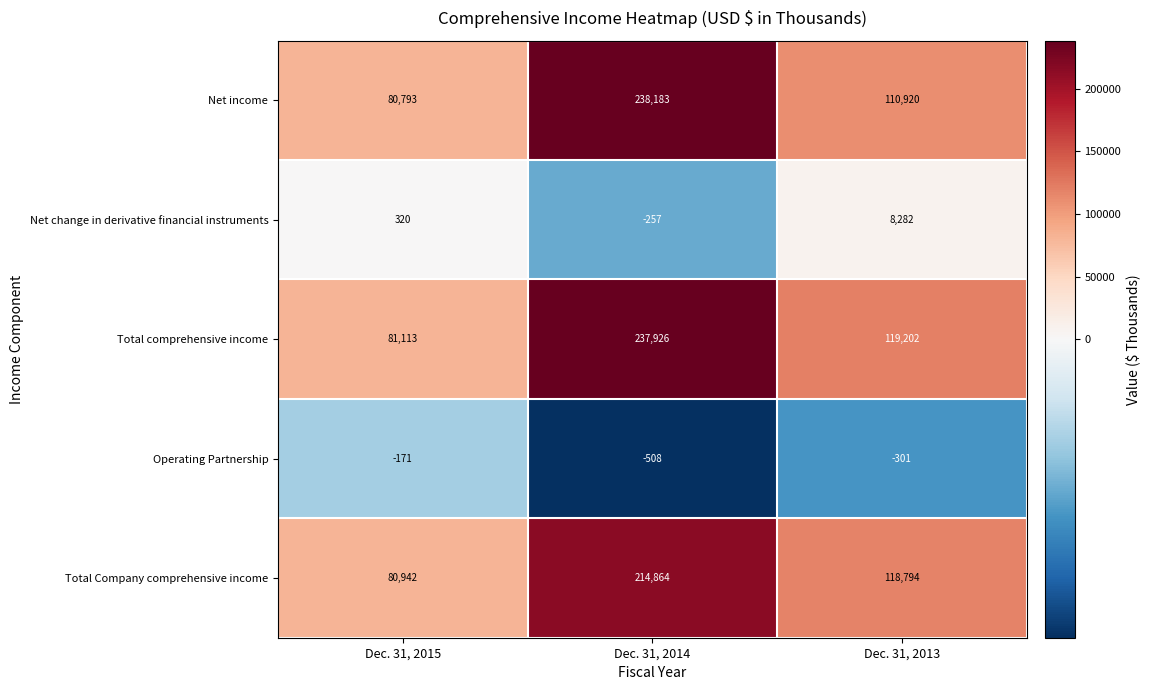

Which series has the largest total across all categories?

Total comprehensive income